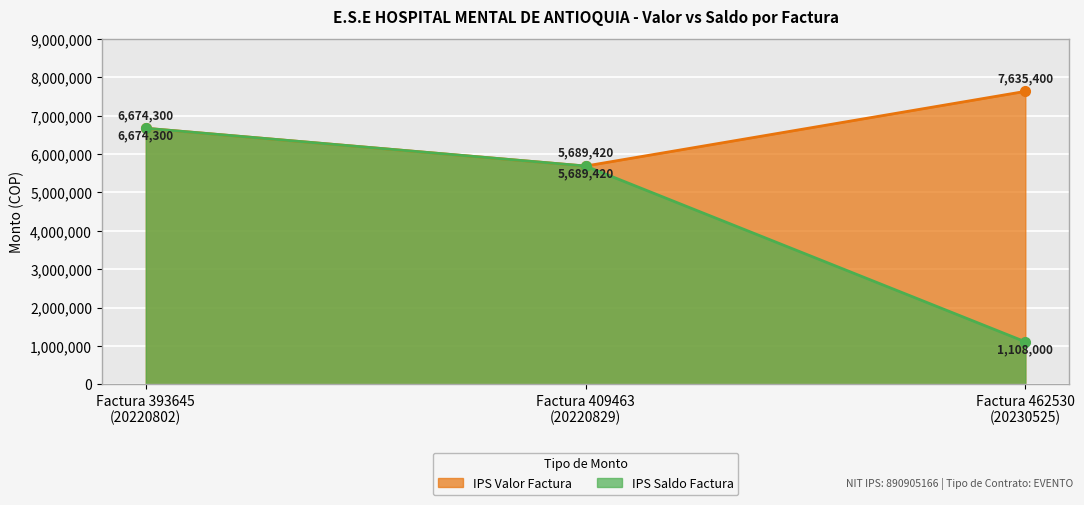

How many data points does each series have?

3